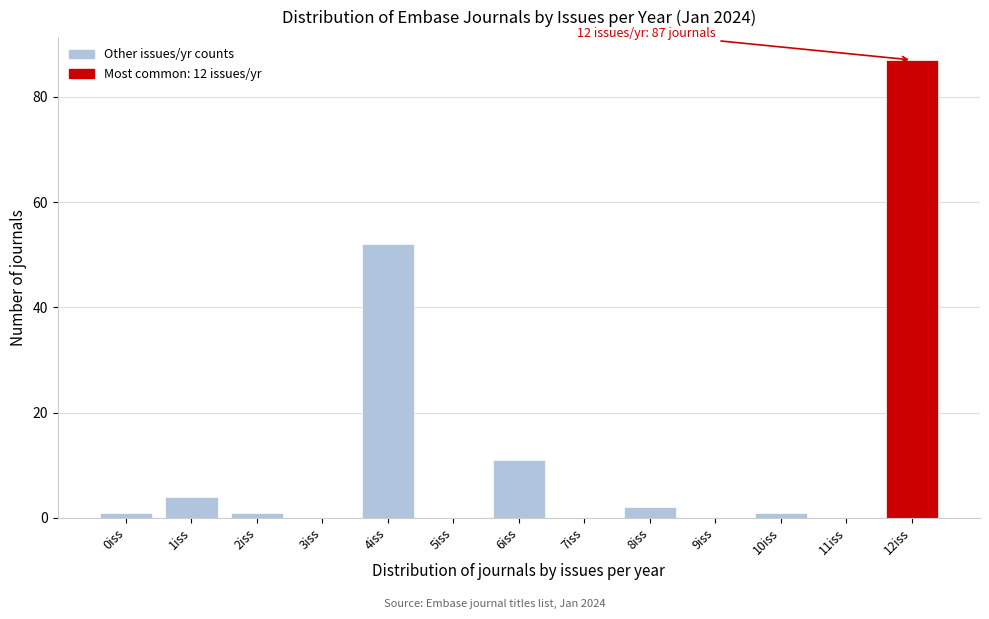

Reading left to right, transcribe all the data shown in this chart.

0iss=1	1iss=4	2iss=1	3iss=0	4iss=52	5iss=0	6iss=11	7iss=0	8iss=2	9iss=0	10iss=1	11iss=0	12iss=87